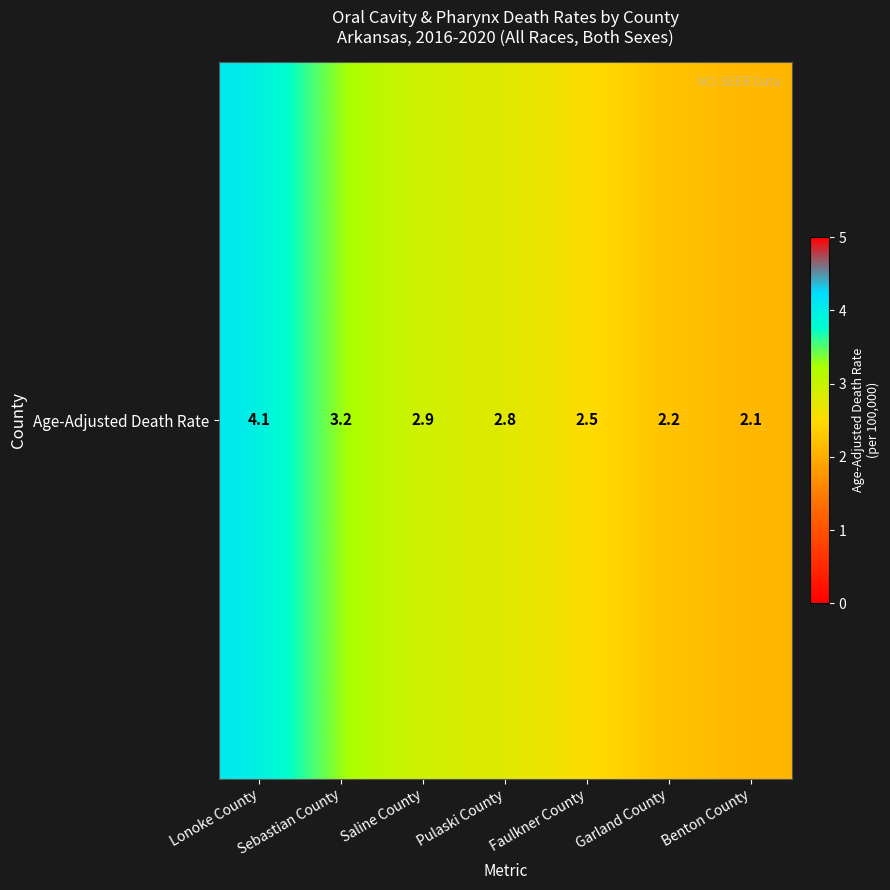

Reading left to right, list all the values displayed in this chart.

Lonoke County=4.1	Sebastian County=3.2	Saline County=2.9	Pulaski County=2.8	Faulkner County=2.5	Garland County=2.2	Benton County=2.1